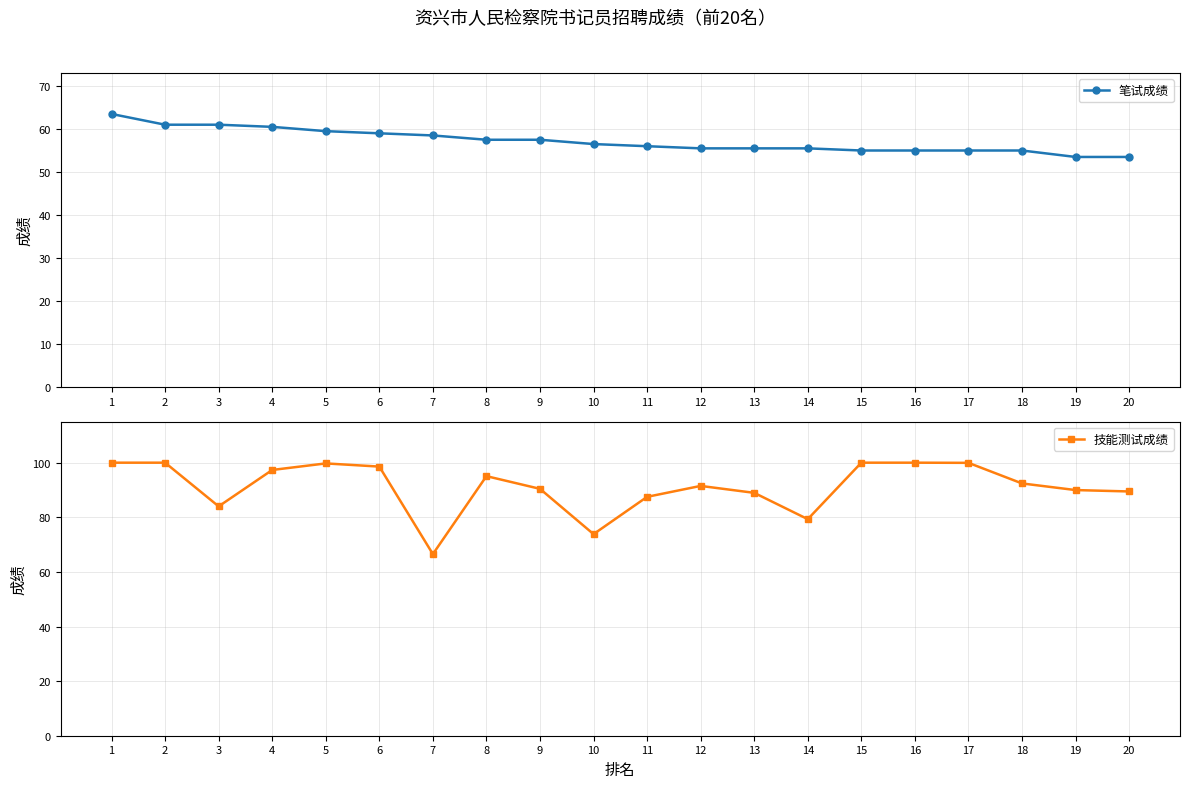

What is the lowest value of the 技能测试成绩 series?

66.5